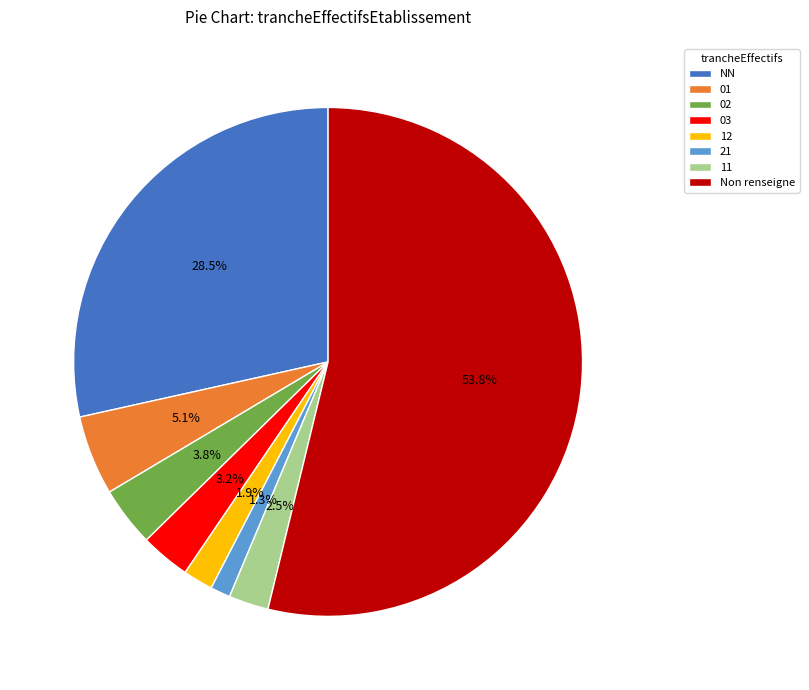

Approximately how many times larger is the value at NN compared to 02?

7.5